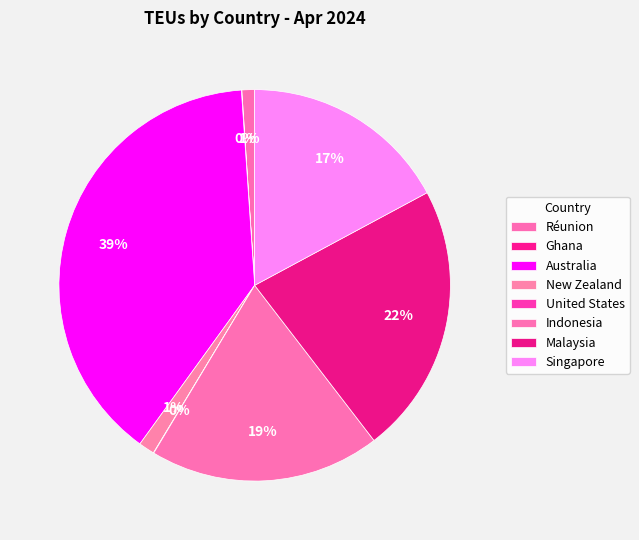

Approximately how many times larger is the value at Singapore compared to Réunion?

16.3